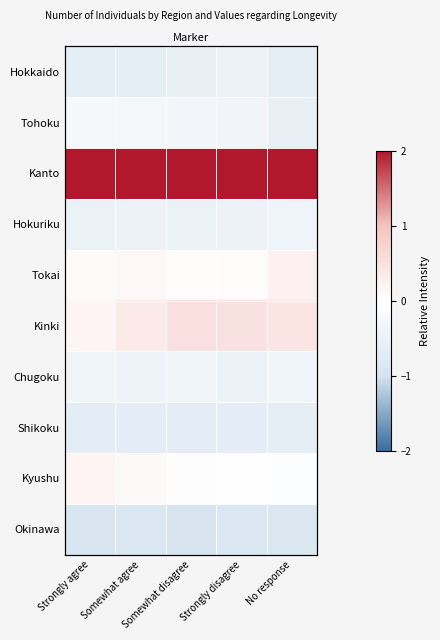

What is the average value of the Chugoku series?

-0.4